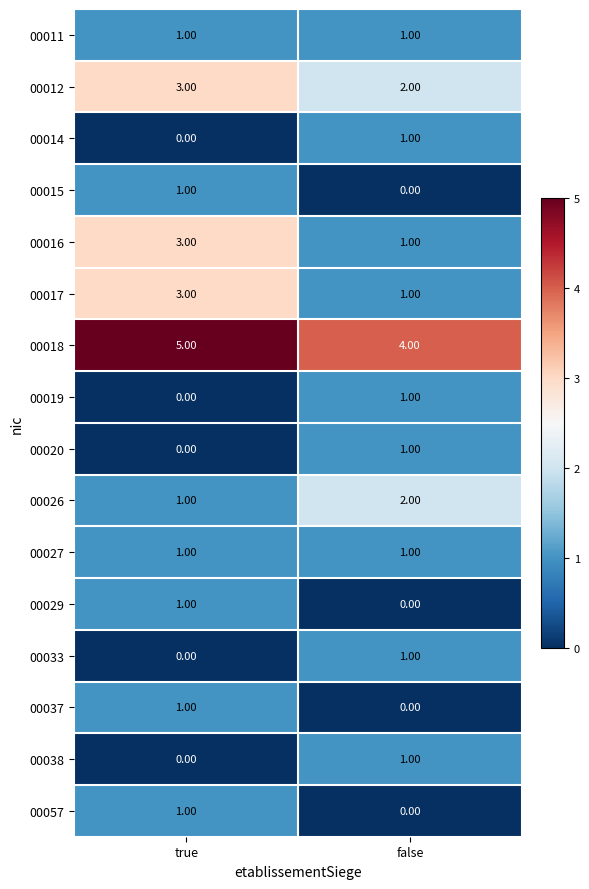

Rank the categories by 00016 value from lowest to highest.

false, true